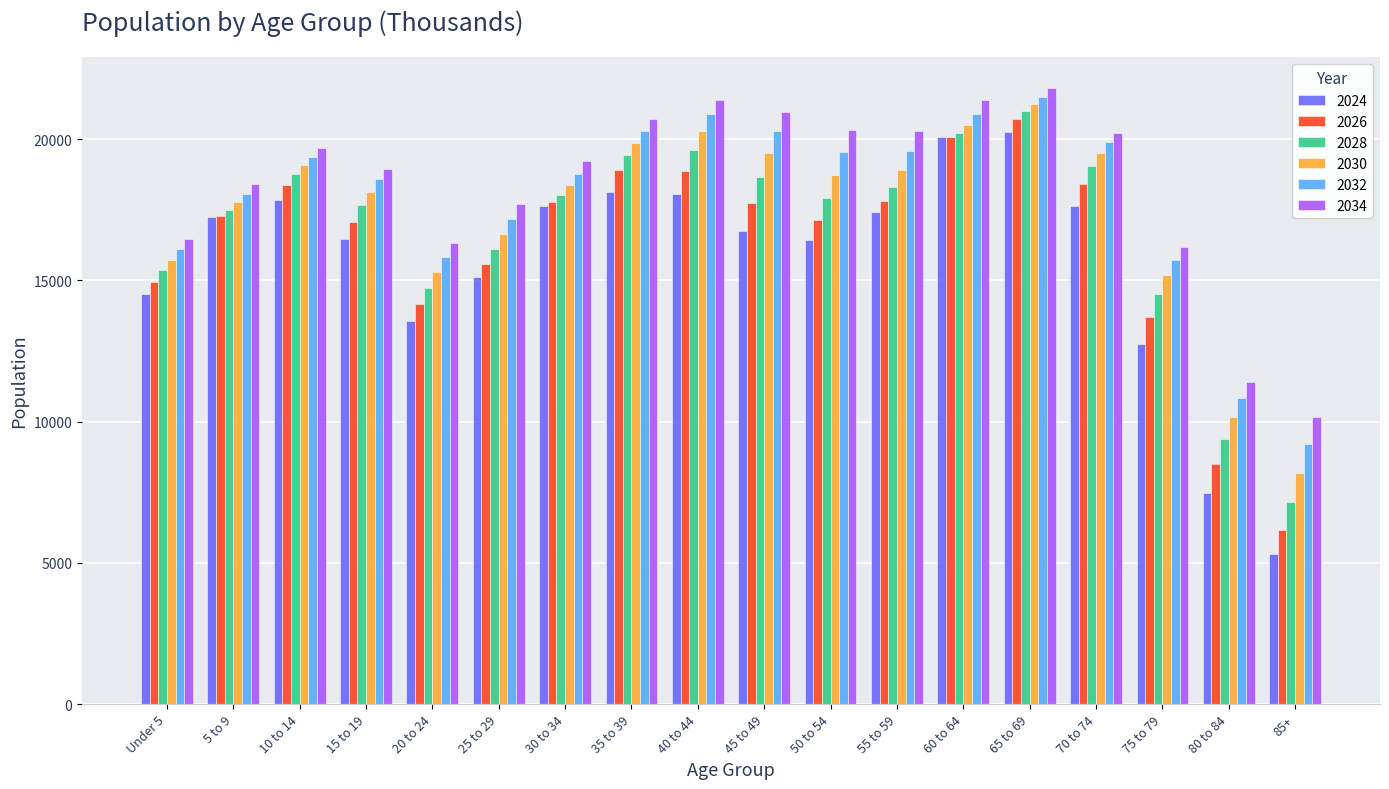

List the series in order of their overall mean, lowest first.

2024, 2026, 2028, 2030, 2032, 2034